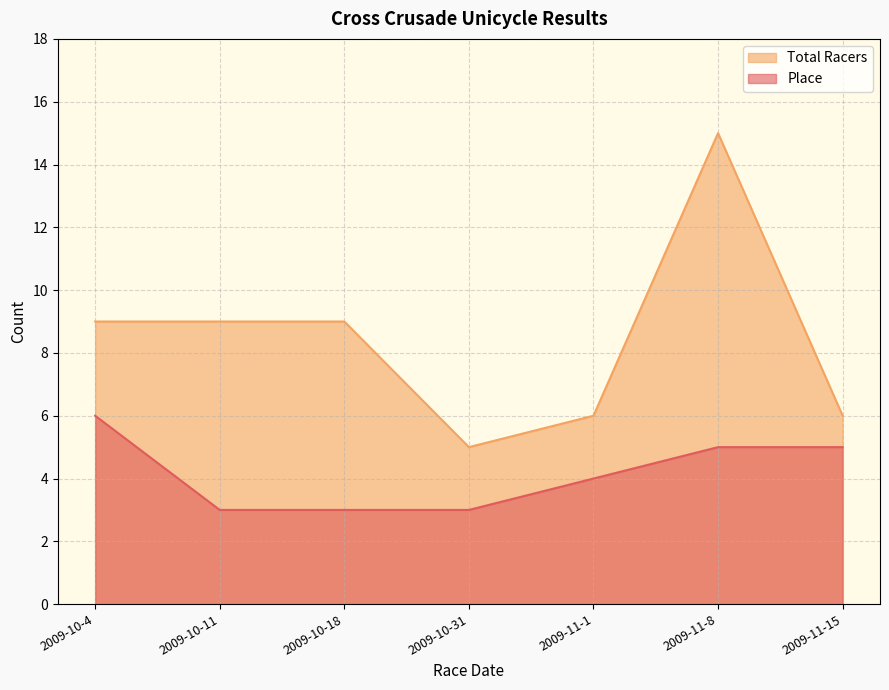

Between 2009-10-31 and 2009-11-8, which series saw the biggest shift?

Total Racers